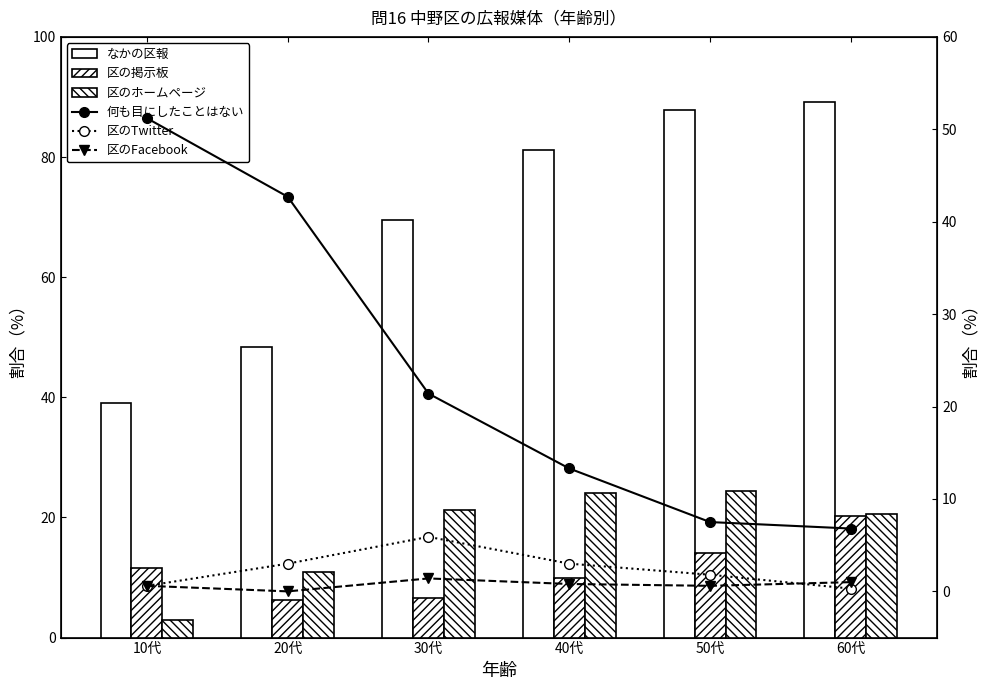

Reading left to right, extract all data points from this chart.

なかの区報: 10代=39.0	20代=48.3	30代=69.5	40代=81.2	50代=87.9	60代=89.2
区の掲示板: 10代=11.6	20代=6.2	30代=6.6	40代=9.9	50代=14.0	60代=20.3
区のホームページ: 10代=3.0	20代=11.0	30代=21.2	40代=24.0	50代=24.4	60代=20.6
何も目にしたことはない: 10代=51.2	20代=42.7	30代=21.4	40代=13.3	50代=7.5	60代=6.8
区のTwitter: 10代=0.6	20代=3.0	30代=5.9	40代=3.0	50代=1.8	60代=0.3
区のFacebook: 10代=0.6	20代=0.0	30代=1.4	40代=0.8	50代=0.6	60代=1.0